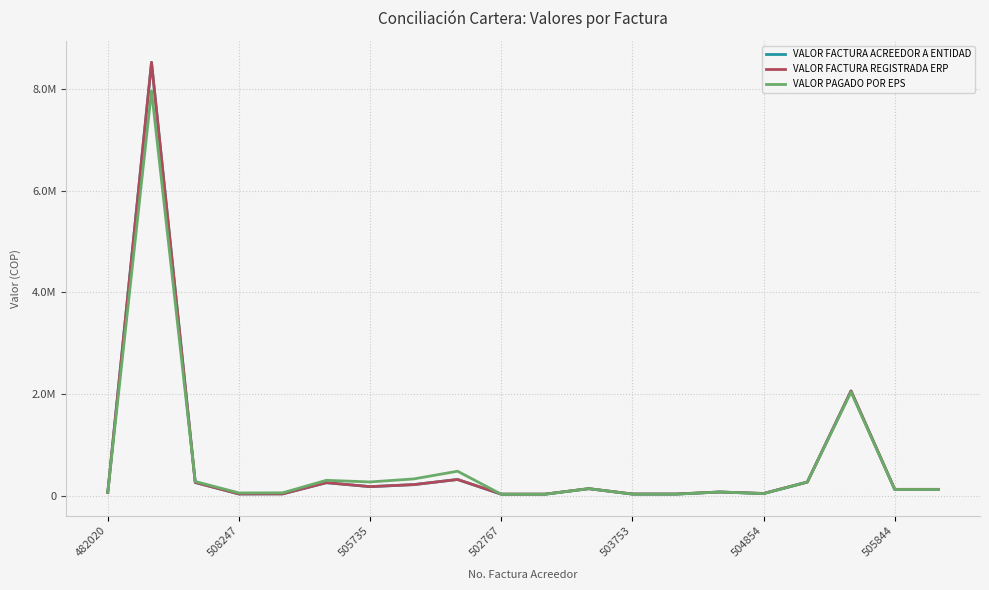

What are all the series names shown in the legend?

VALOR FACTURA ACREEDOR A ENTIDAD, VALOR FACTURA REGISTRADA ERP, VALOR PAGADO POR EPS